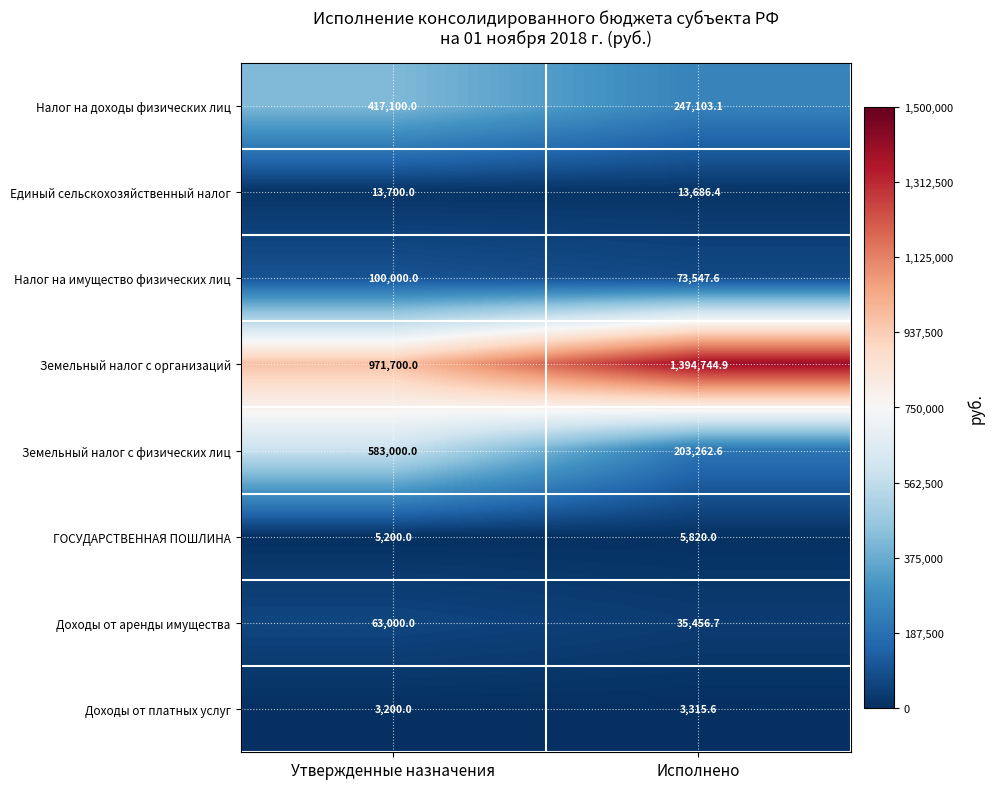

What is the minimum value for Единый сельскохозяйственный налог?

13686.4